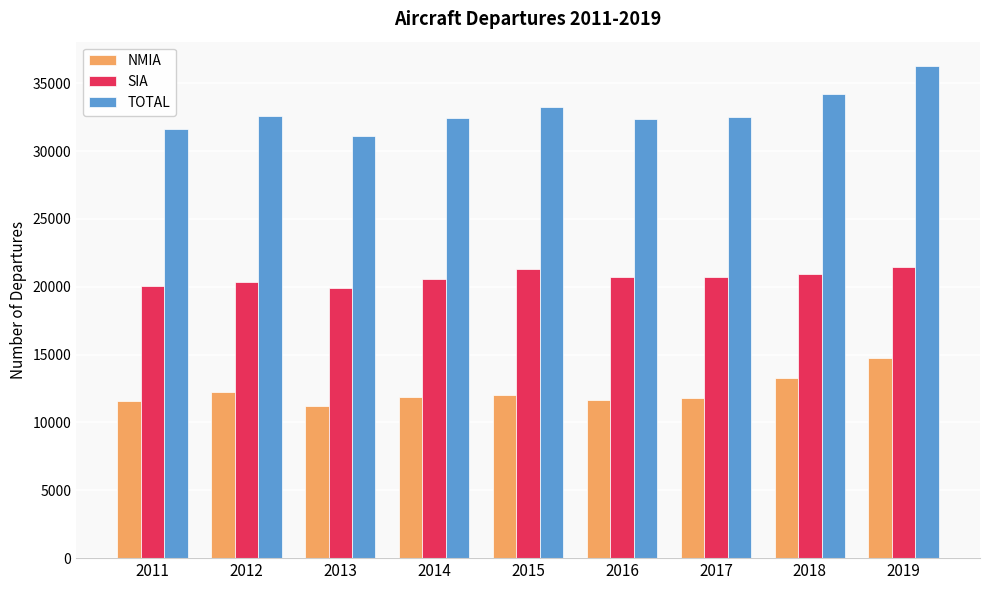

Is the value of SIA at 2012 greater than the value of NMIA at 2016?

Yes